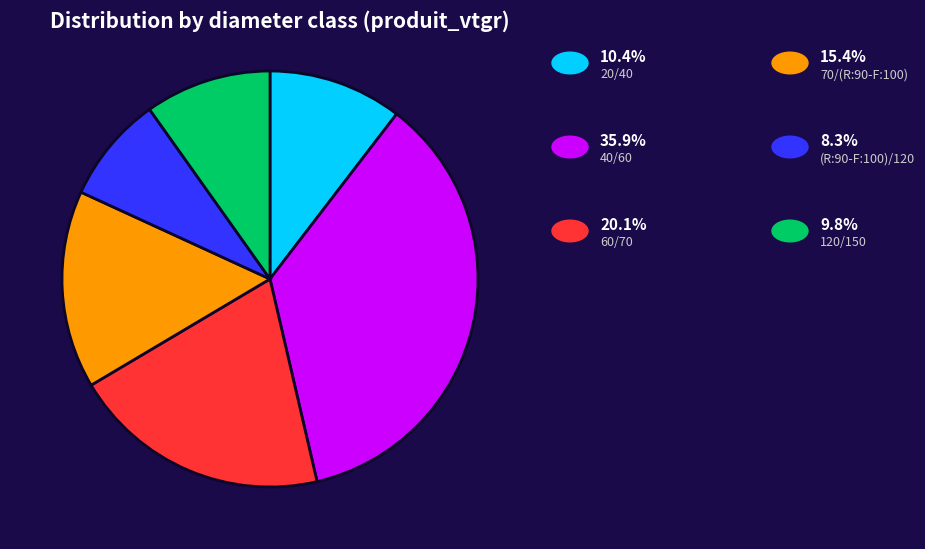

Is there a majority slice in this chart?

No